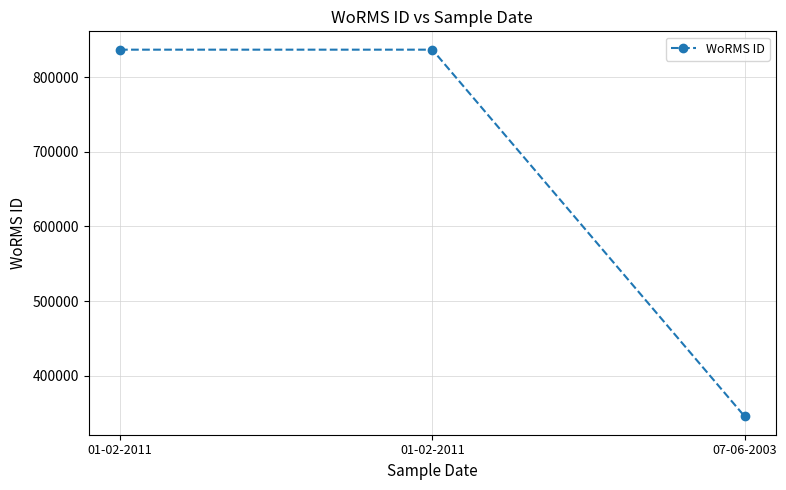

How many data points are less than 836917?

1